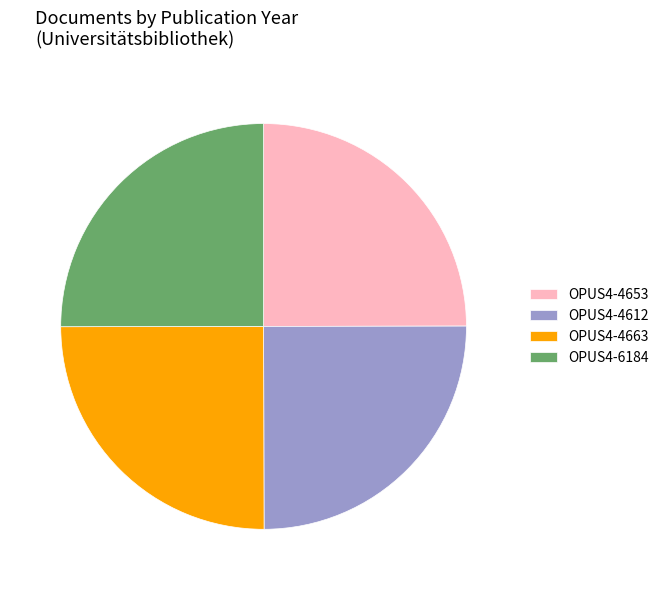

The OPUS4-4653 slice represents 25% of the pie. True or false?

True